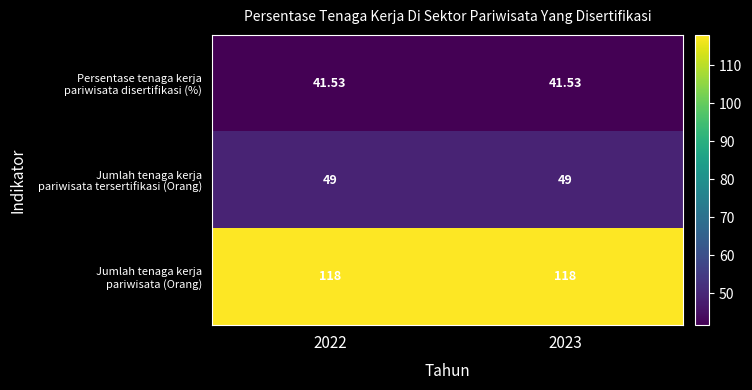

How many data points does each series have?

2